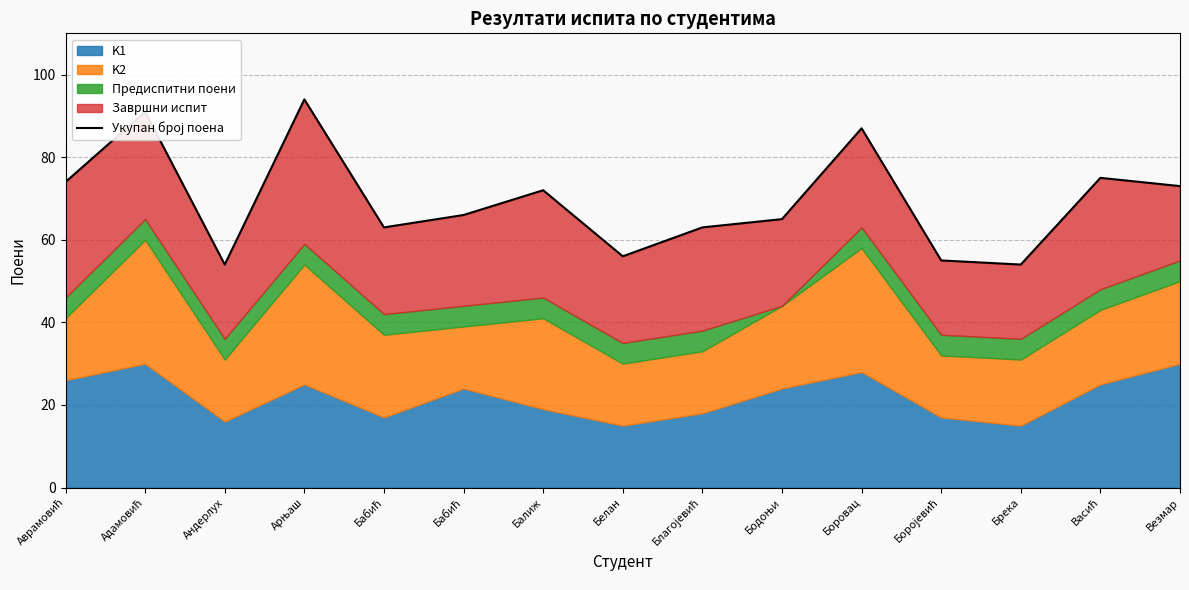

Reading left to right, what are all the values shown in this chart?

74	91	54	94	63	66	72	56	63	65	87	55	54	75	73